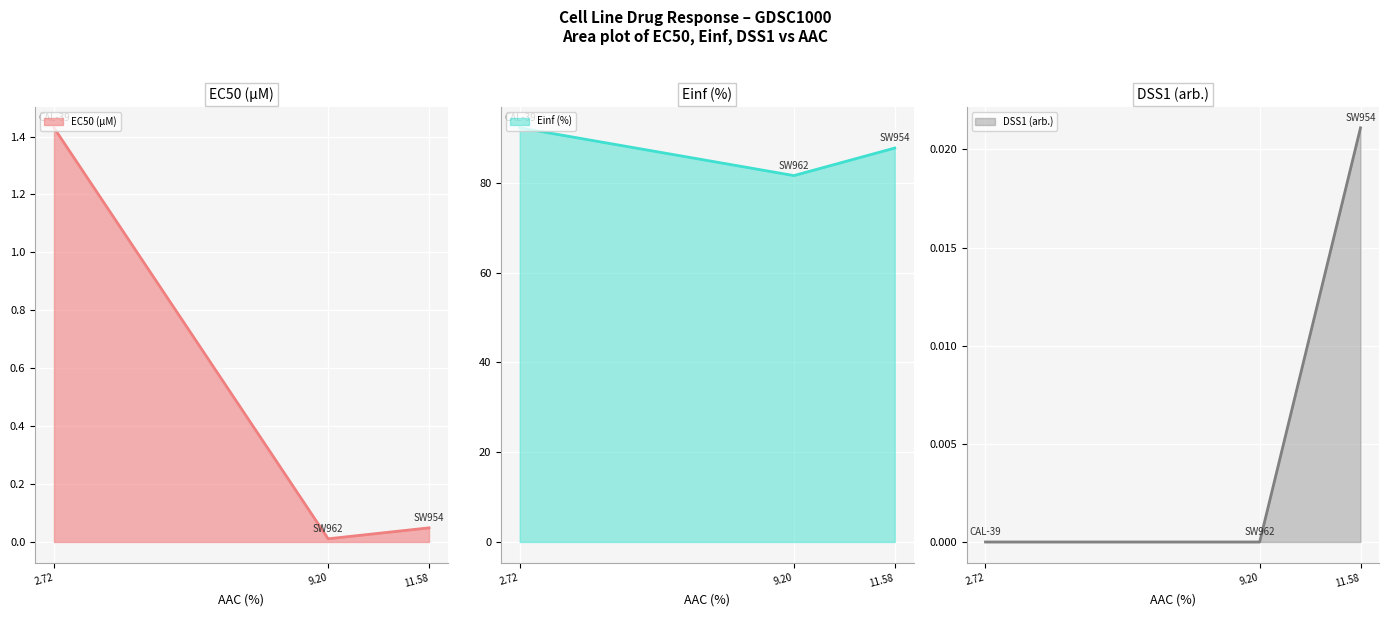

Rank the series at 9.20 from lowest to highest value.

DSS1 (arb.) line, EC50 (µM) line, Einf (%) line